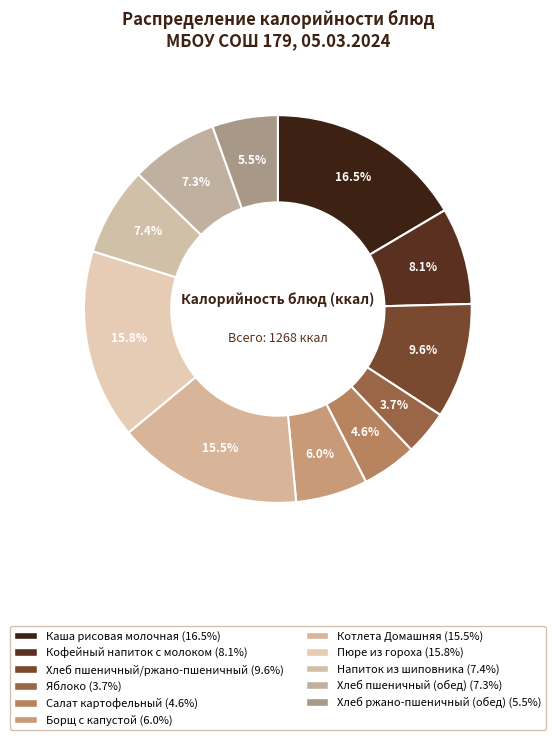

How many slices are in this pie chart?

11